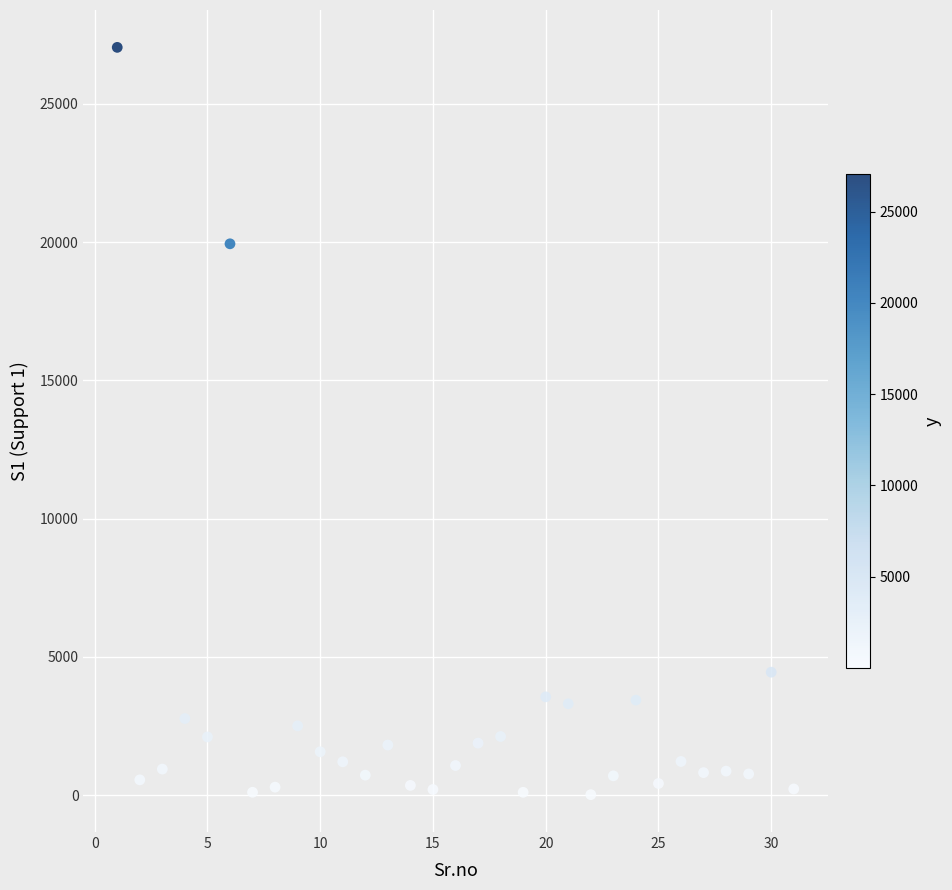

What Y value in the scatter plot is closest to 13531?

19937.8